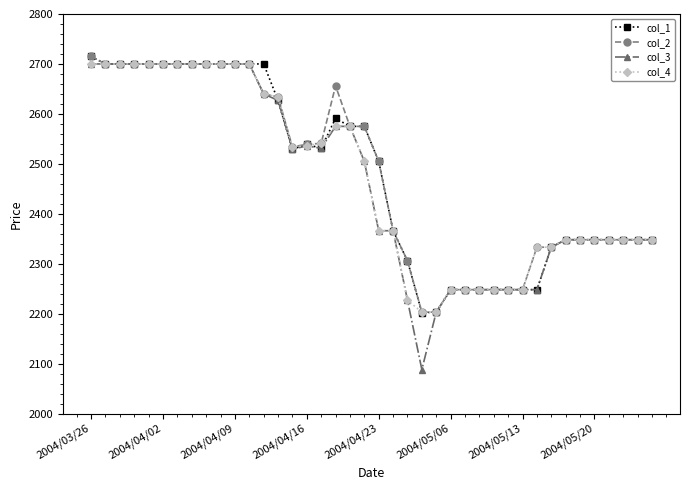

Which series has the widest spread of values?

col_3